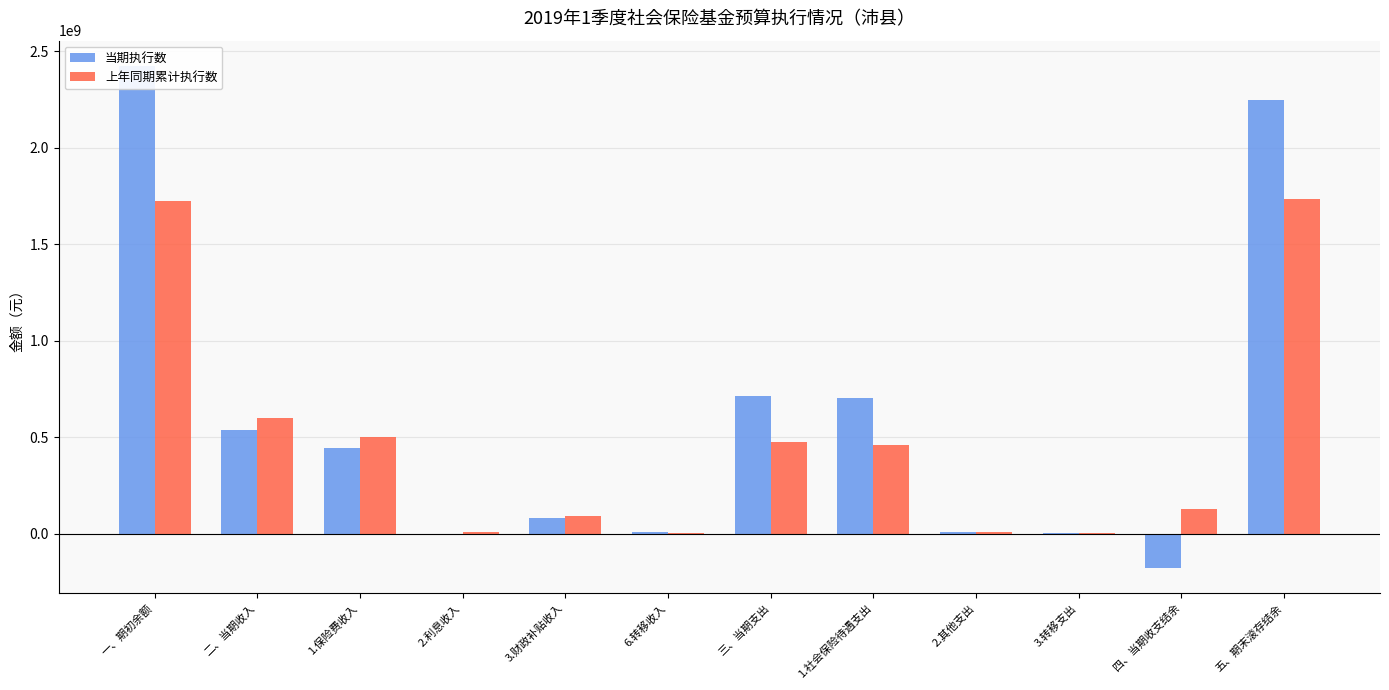

True or false: 上年同期累计执行数 has a value of 1723826124.4 at 一、期初余额.

True